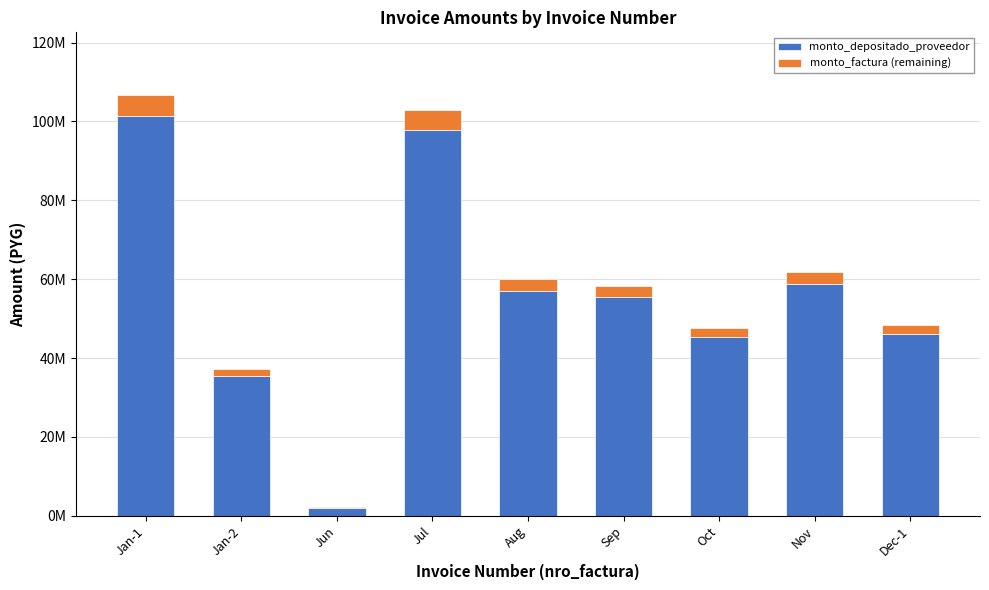

What is the difference between the monto_factura (remaining) values at Jun and Oct?

2231602